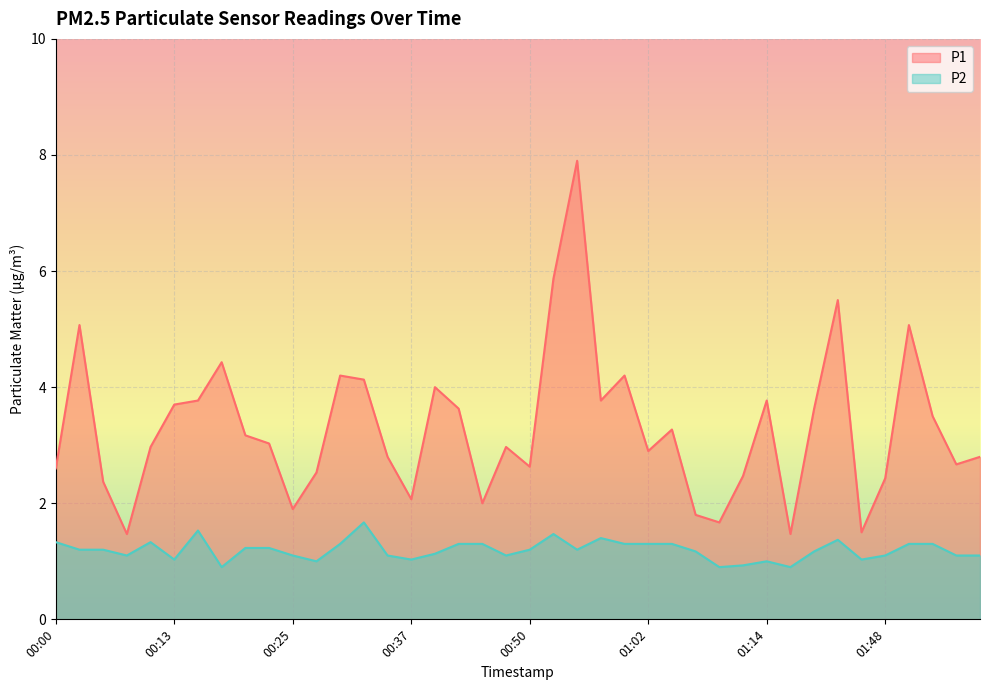

Which series changed the most between 00:08 and 00:35?

P1